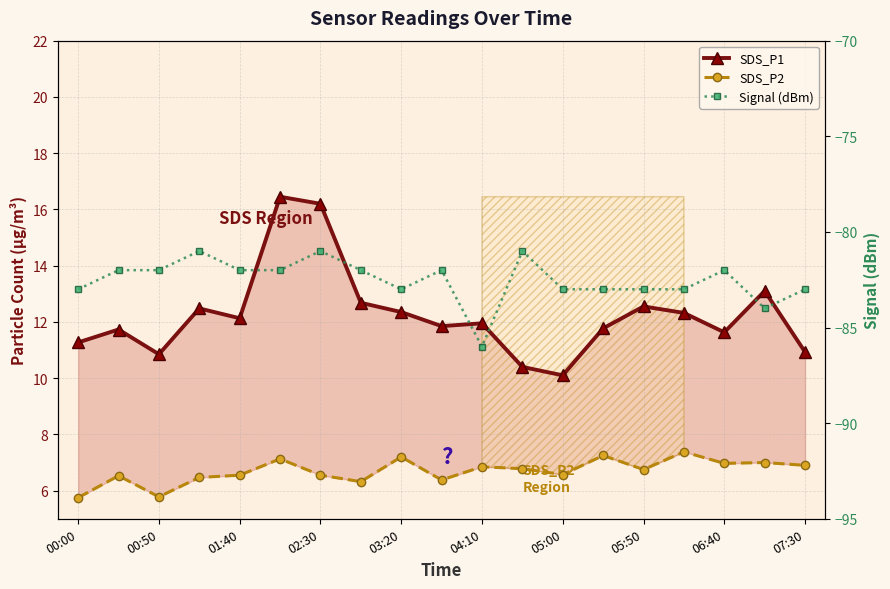

The value of SDS_P2 at 07:30 is 6.9. True or false?

True